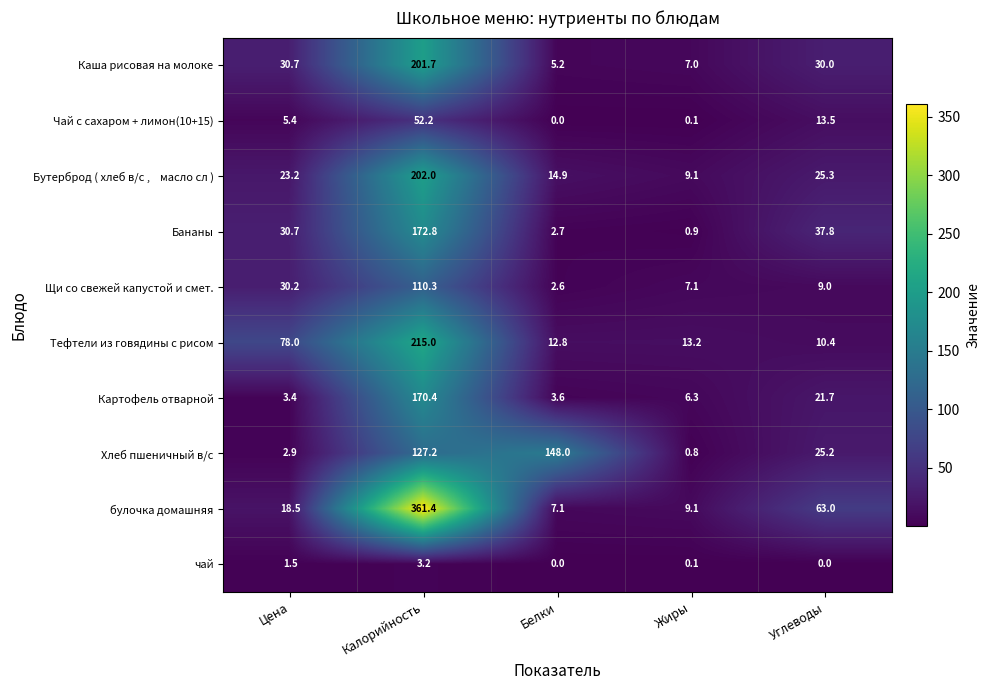

At how many categories does at least one series exceed 212?

1